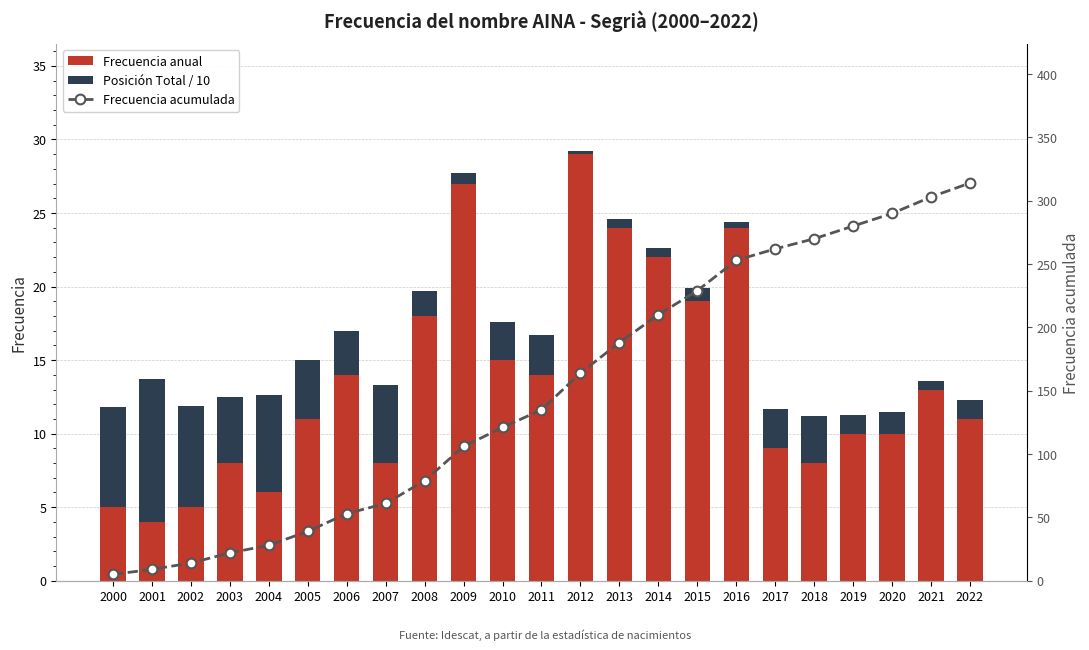

Between 2011 and 2022, which series saw the biggest shift?

Frecuencia acumulada